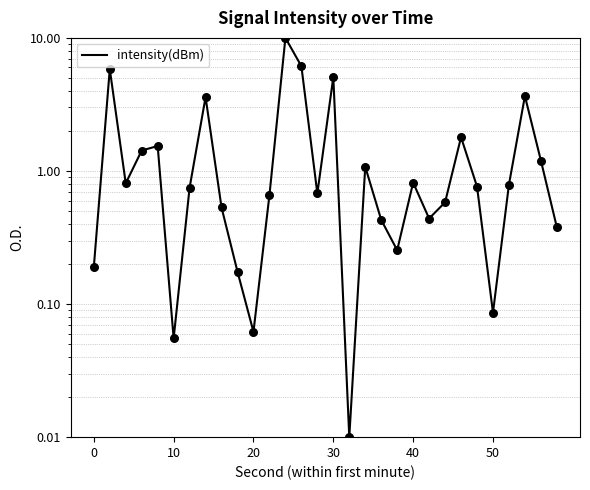

What is the change in value from 0 to 21?

+0.3